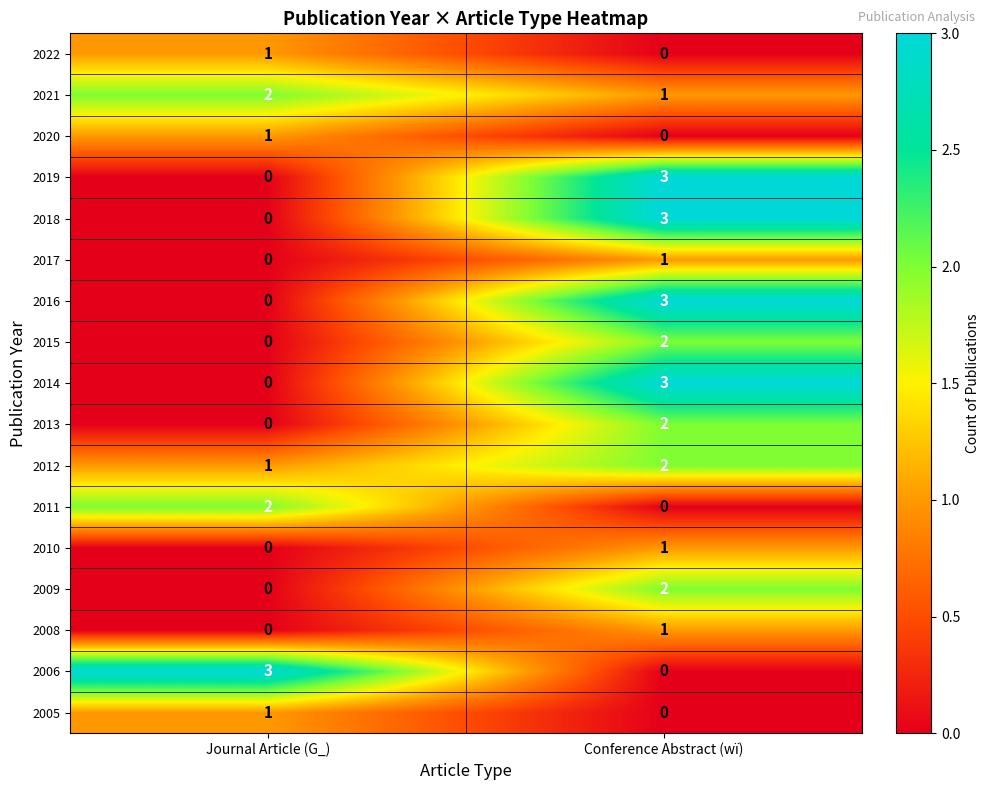

What is the spread (max minus min) of values at Journal Article (G_)?

3